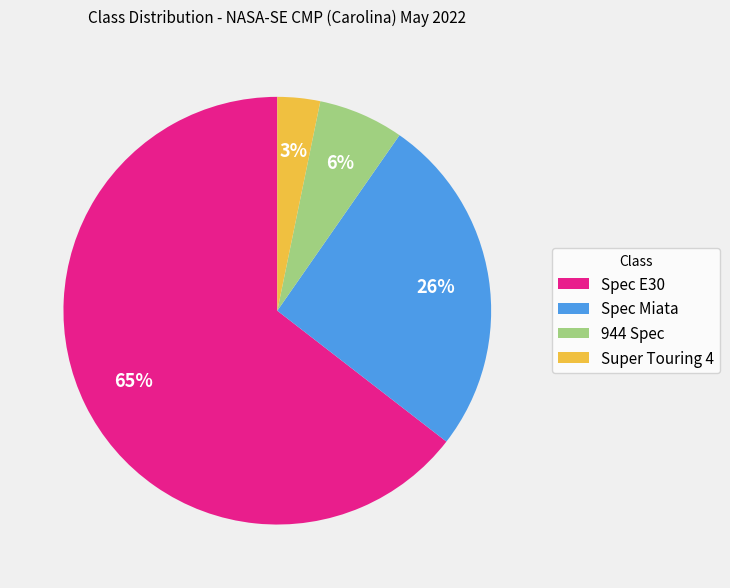

True or false: Spec Miata accounts for 19% of the total.

False